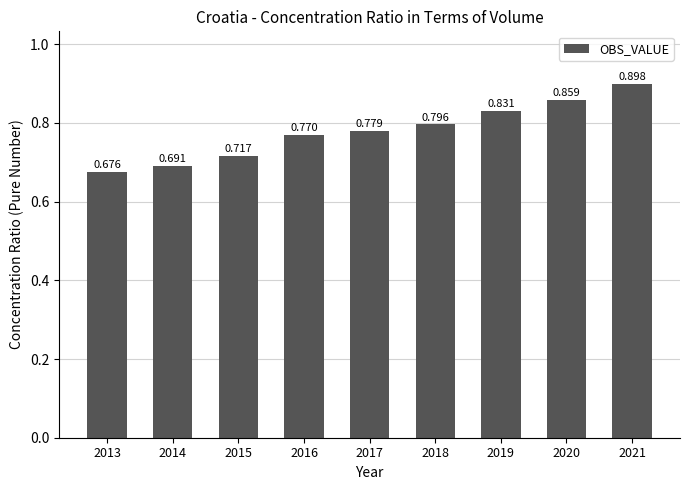

What is the sum of the values at 2021 and 2019?

1.7